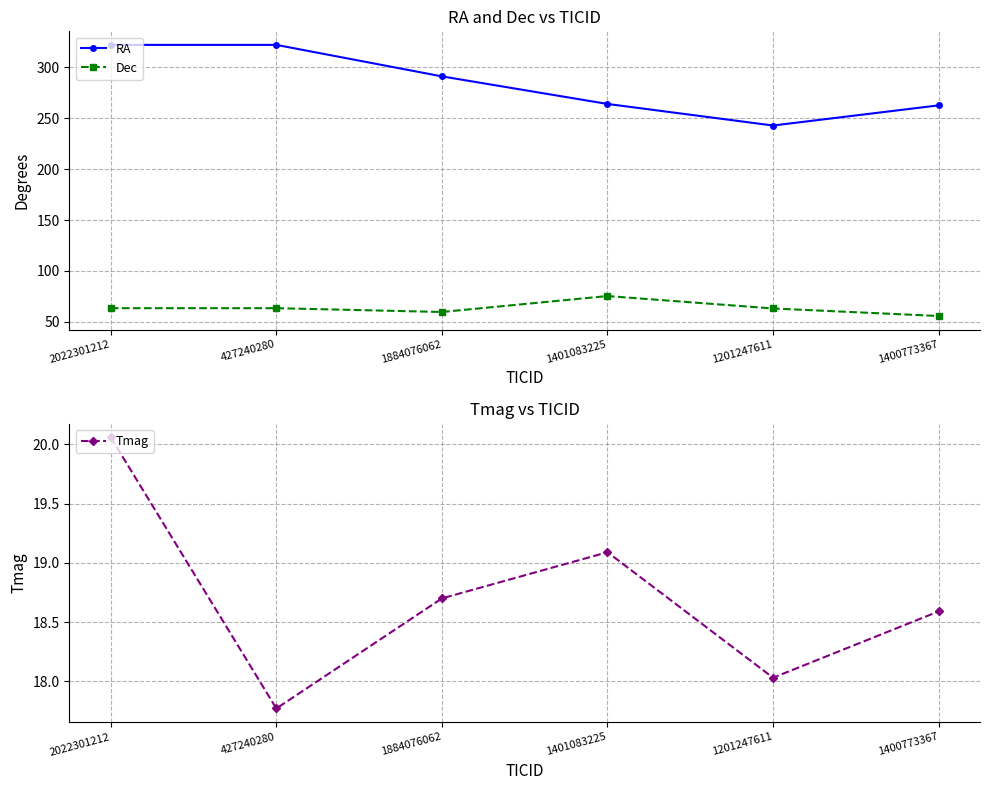

What is the total value across all series at 1401083225?

358.5